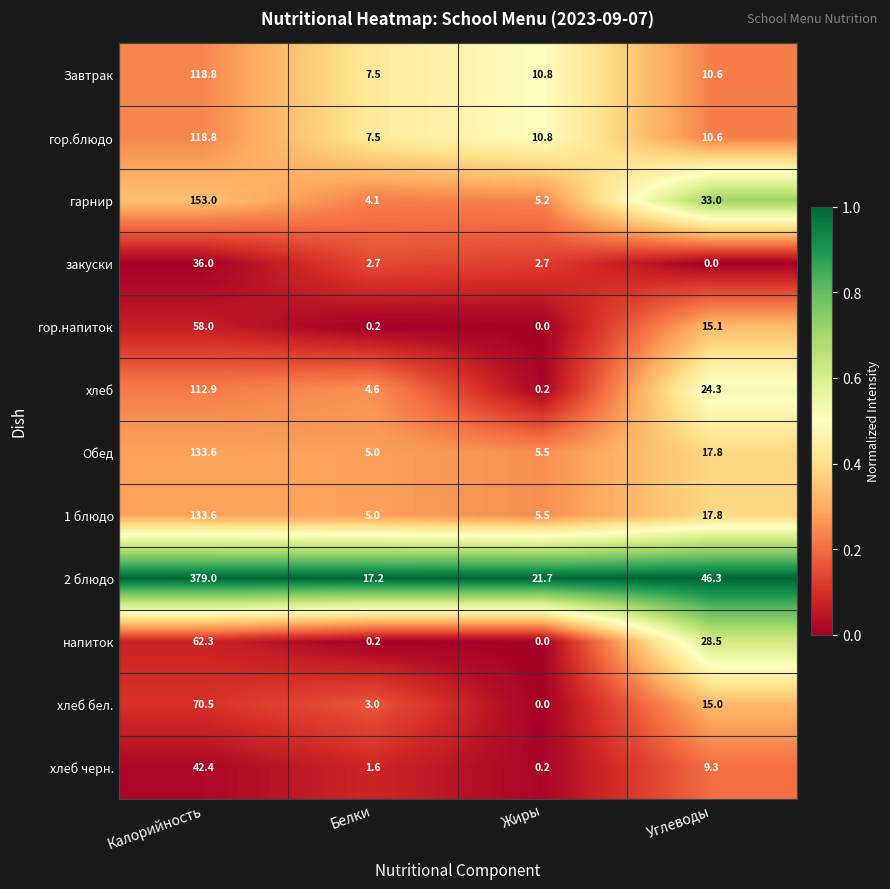

What is the approximate value of хлеб черн. at Калорийность?

42.4